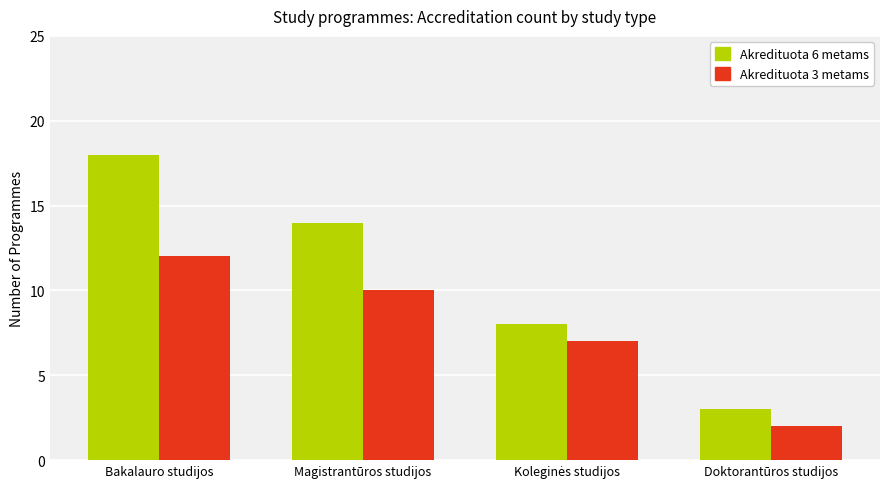

Reading right to left, transcribe all the data shown in this chart.

Akredituota 6 metams: 3	8	14	18
Akredituota 3 metams: 2	7	10	12